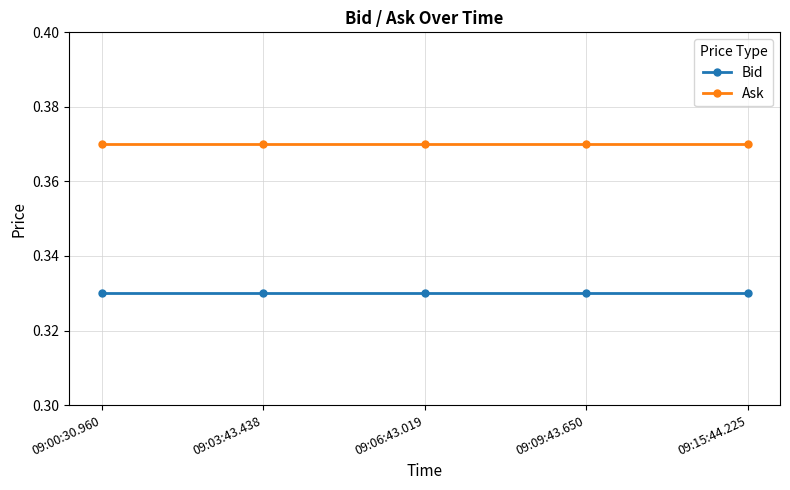

What are all the series names shown in the legend?

Bid, Ask